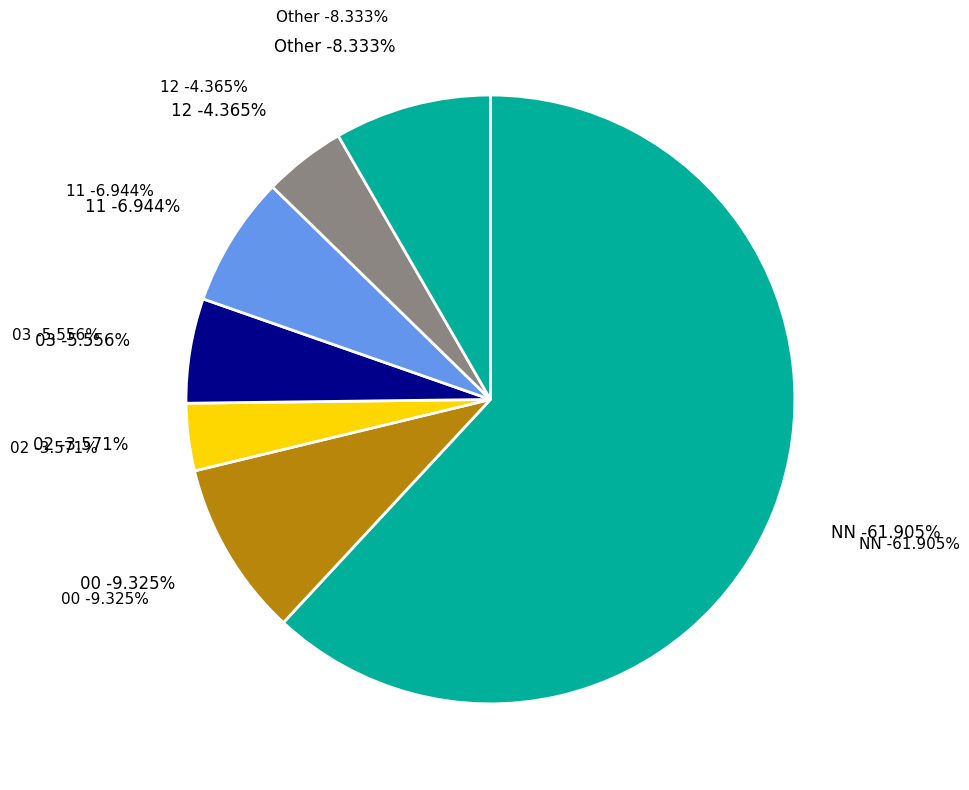

Does 12 represent more than half of the total?

No